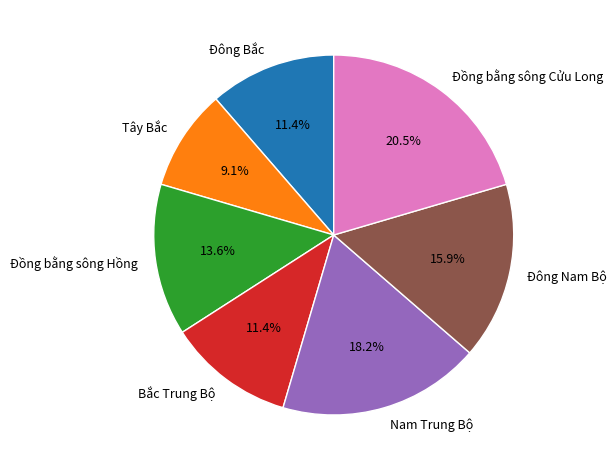

How much of the chart is everything except Bắc Trung Bộ?

88.6%